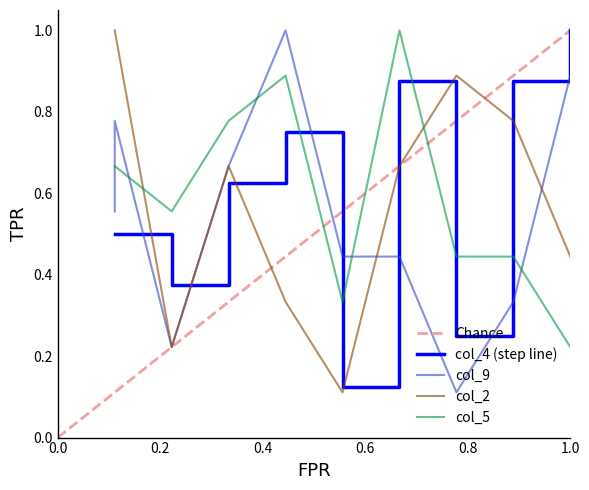

What are all the series names shown in the legend?

Chance, col_4 (step line), col_9, col_2, col_5